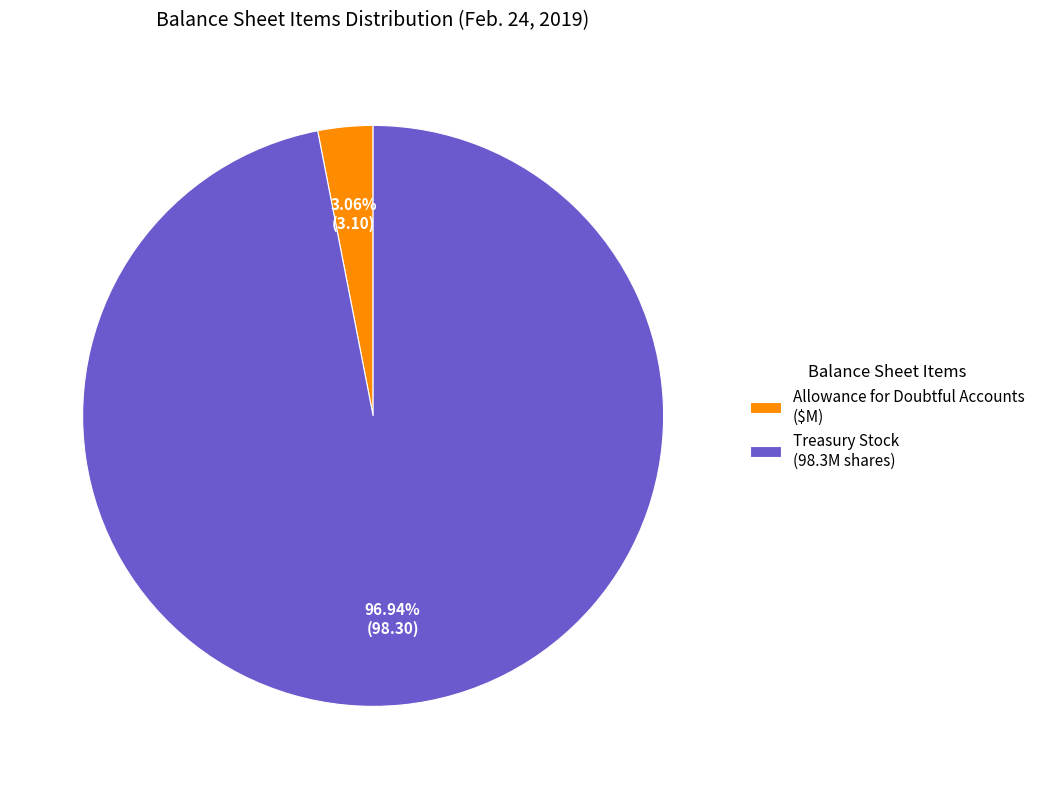

Rank the categories by value from highest to lowest.

Treasury Stock (98.3M shares), Allowance for Doubtful Accounts ($M)